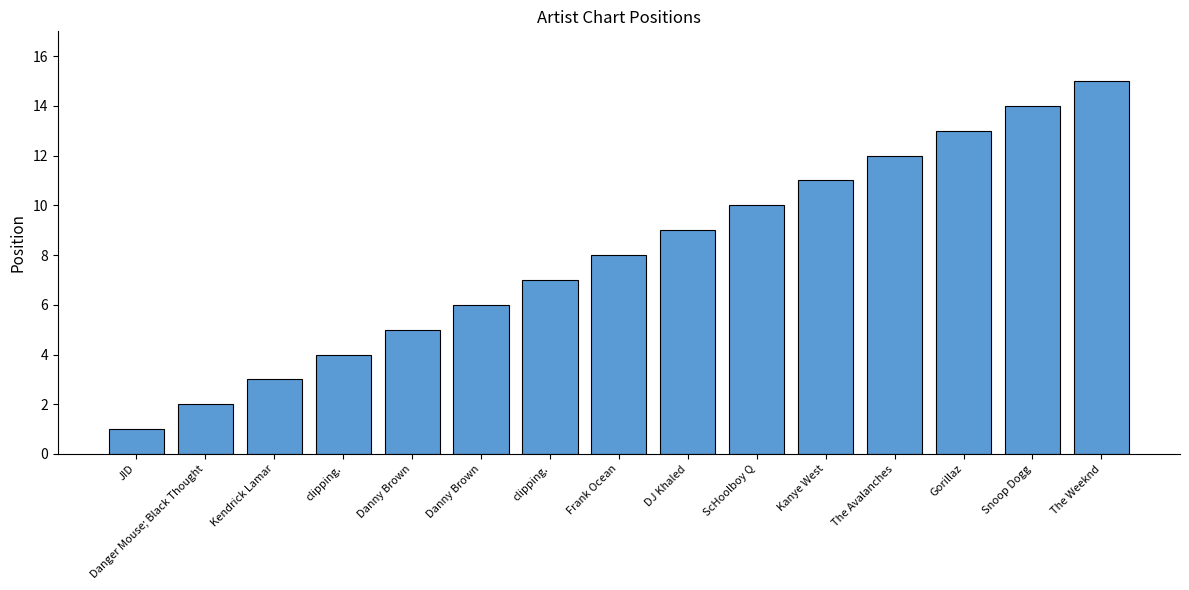

The chart shows a value of 3 at Kendrick Lamar. True or false?

True